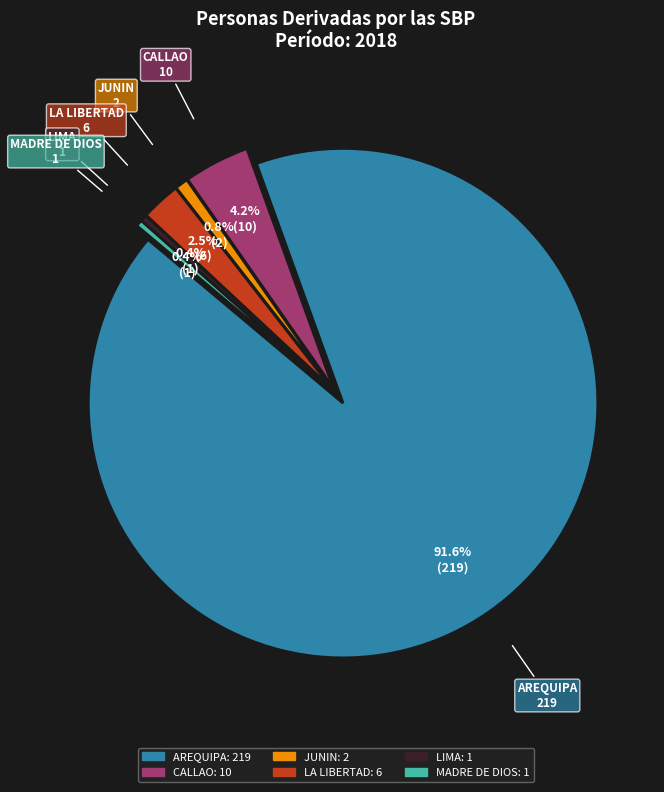

True or false: LIMA accounts for 1% of the total.

False